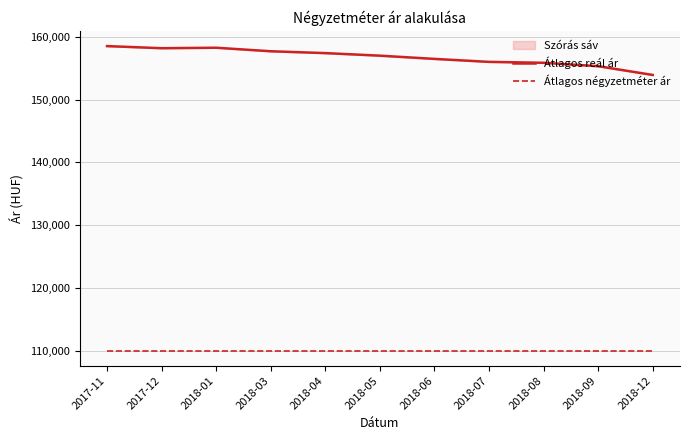

What is the lowest value of the Átlagos négyzetméter ár series?

110000